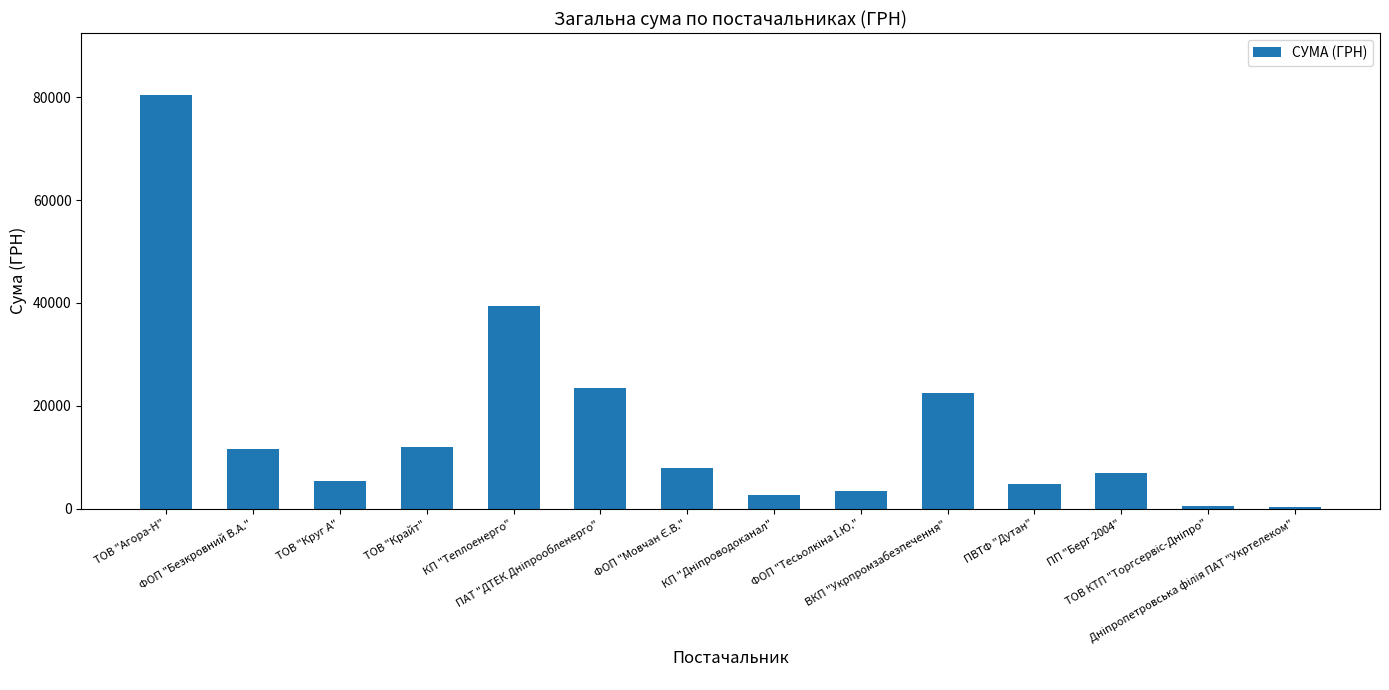

Are the bars grouped side by side (vs. stacked)?

No